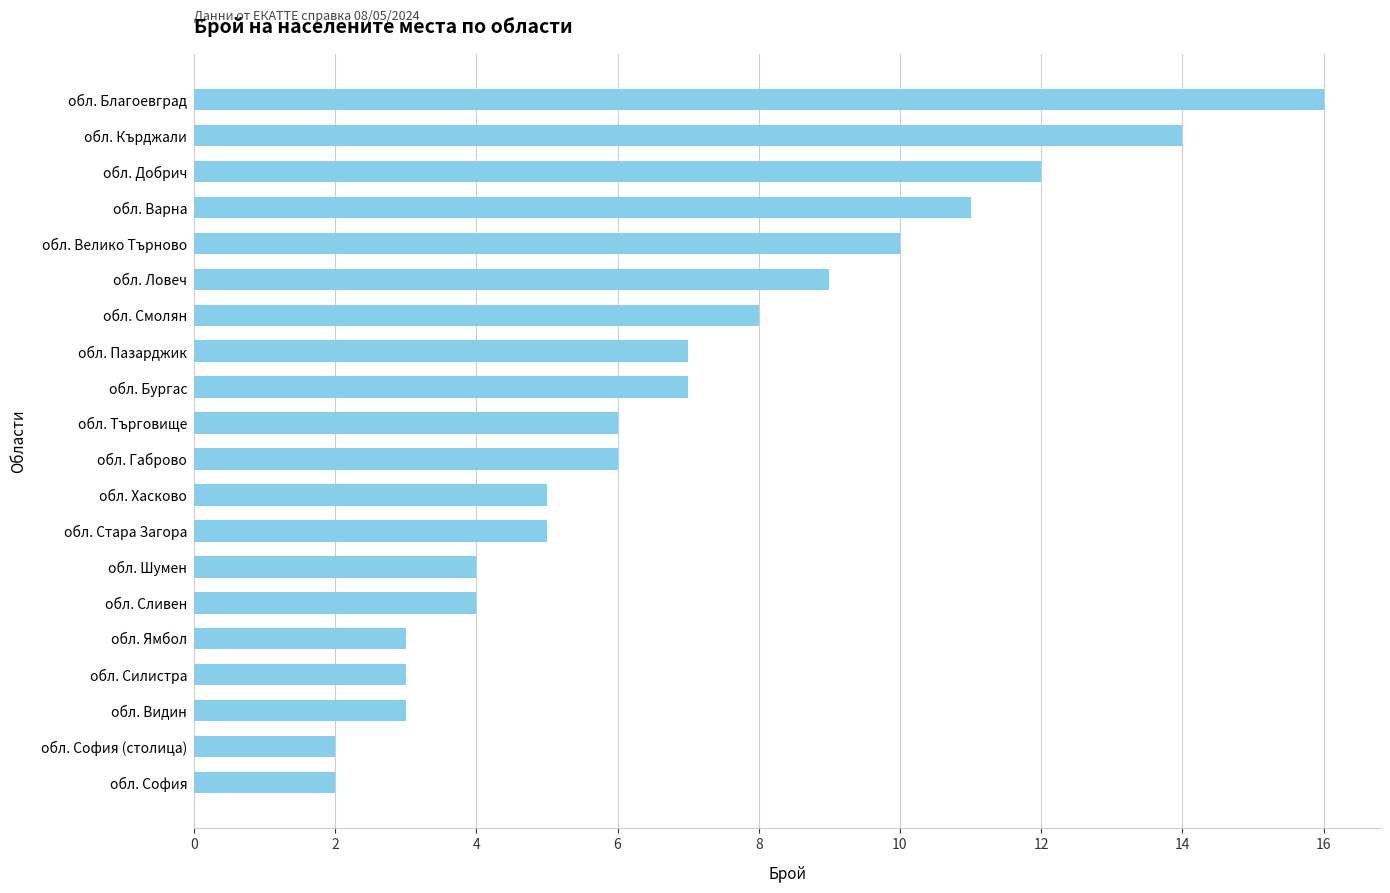

What is the difference between the second highest and minimum values?

12